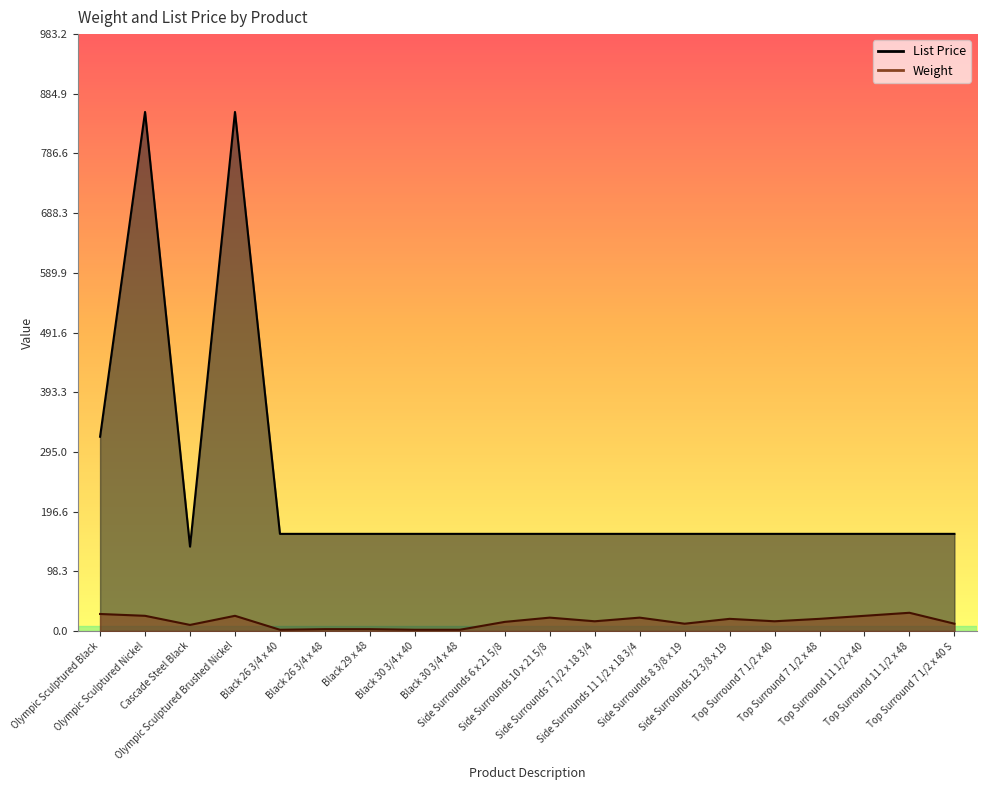

What is the label of the 19th point from the right?

Olympic Sculptured Nickel